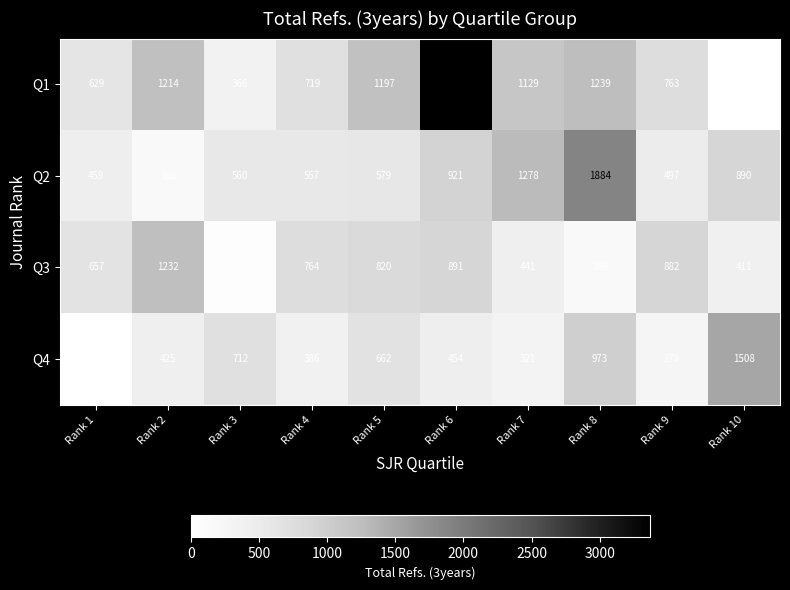

What is the difference between the Q3 values at Rank 3 and Rank 7?

393